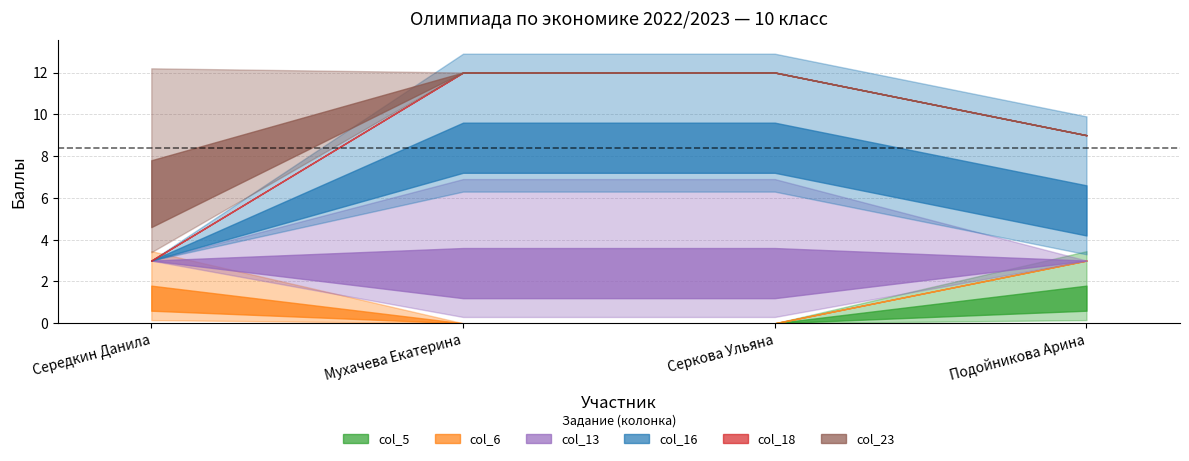

What is the total value across all series at 4?

9